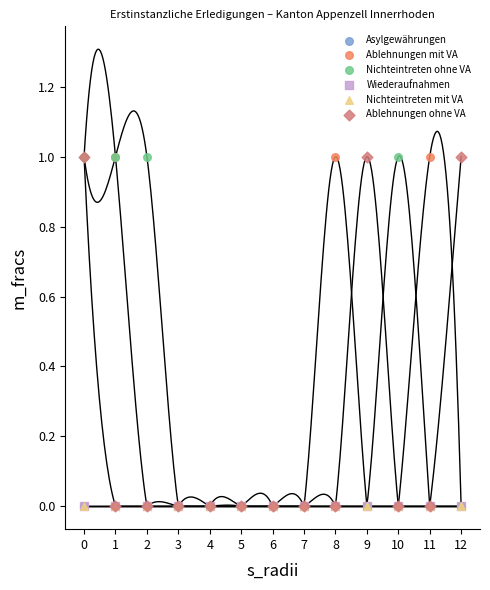

Which series contains the highest Y value?

Ablehnungen mit VA